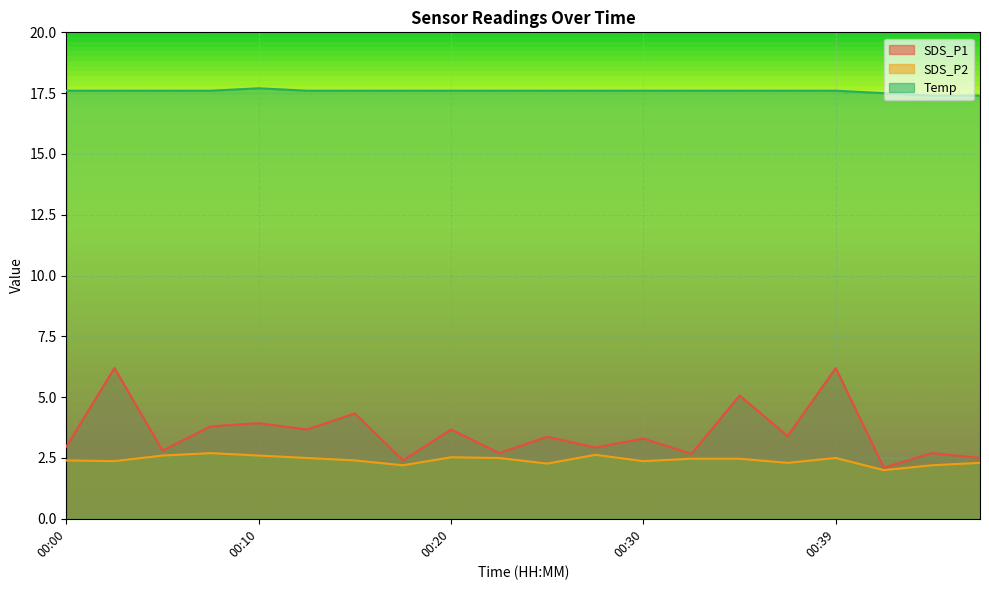

Is it true that SDS_P1 equals 5.0 at 00:37?

False